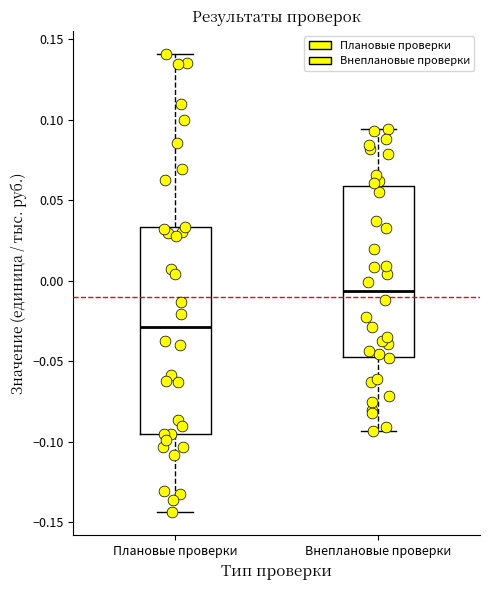

Reading left to right, read every box against the y-axis: the position of its median line, the range the box covers, and the ends of its whiskers. The values are not printed on the chart, so give them approximately, as read against the axis.

Плановые проверки: median -0.030, box -0.095 to 0.035, whiskers -0.145 to 0.140
Внеплановые проверки: median -0.005, box -0.050 to 0.060, whiskers -0.095 to 0.095